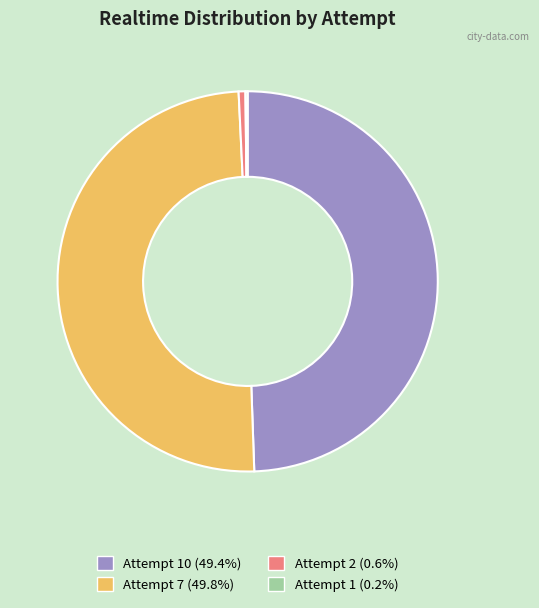

How many slices are in this pie chart?

4